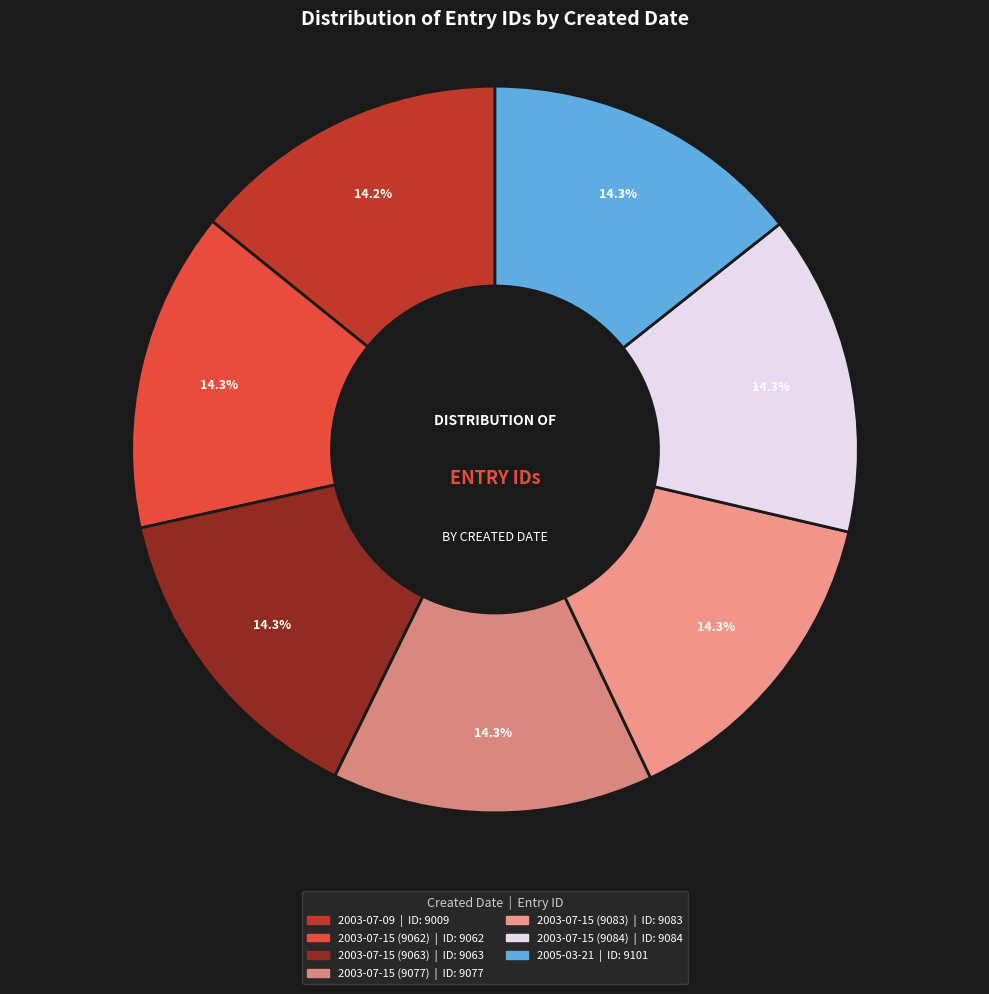

To the nearest percent, what percentage of the pie is 2003-07-15 (9063)?

14%